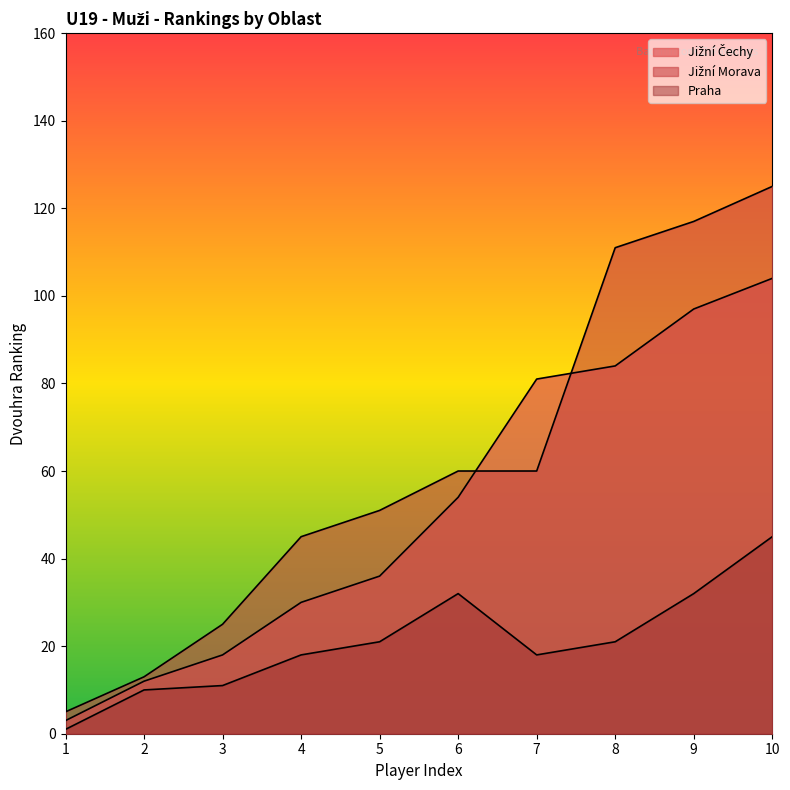

What is the sum of the Praha values at 9 and 2?

42